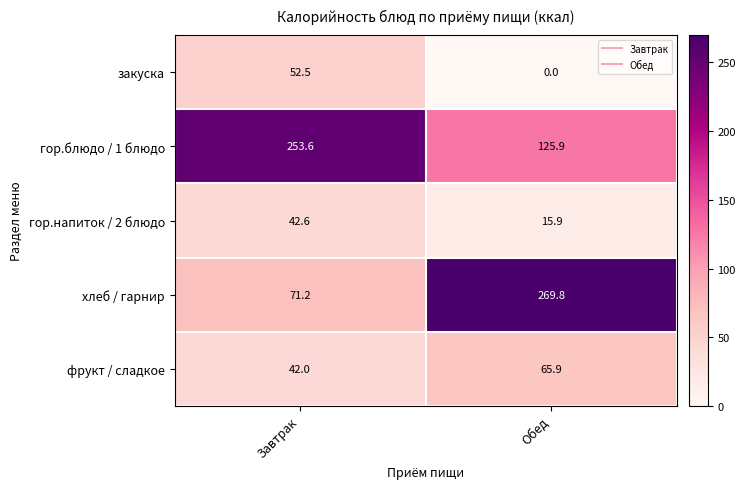

The гор.напиток / 2 блюдо series shows 60.1 at Завтрак. True or false?

False